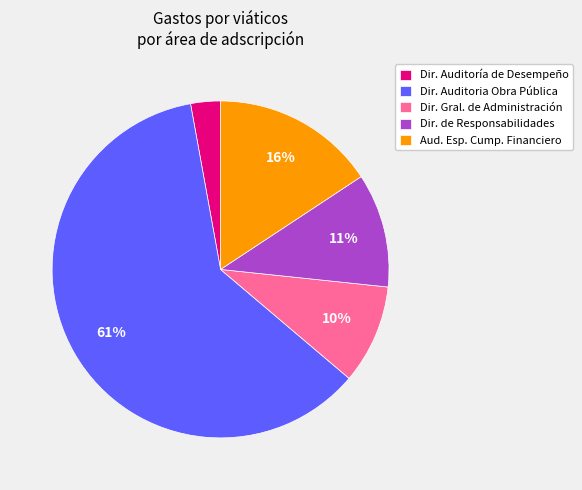

How many segments does this pie chart have?

5